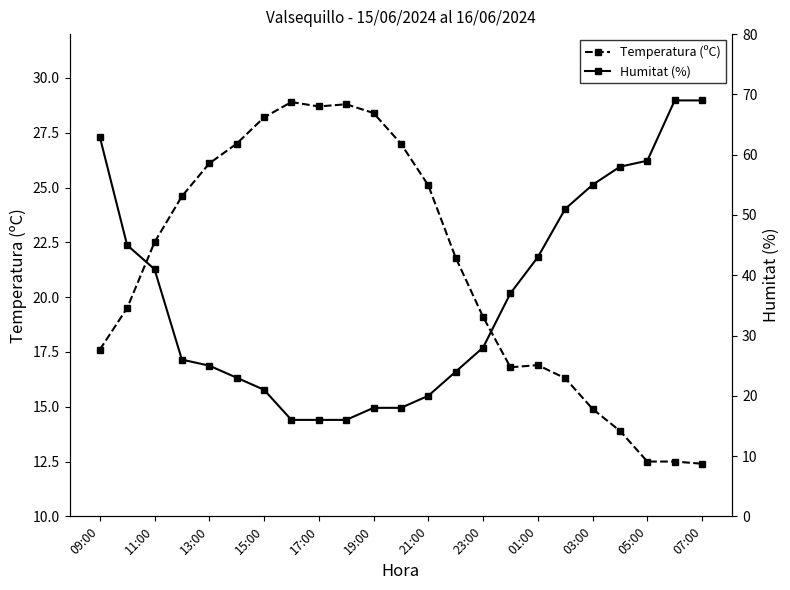

What are all the series names shown in the legend?

Temperatura (ºC), Humitat (%)